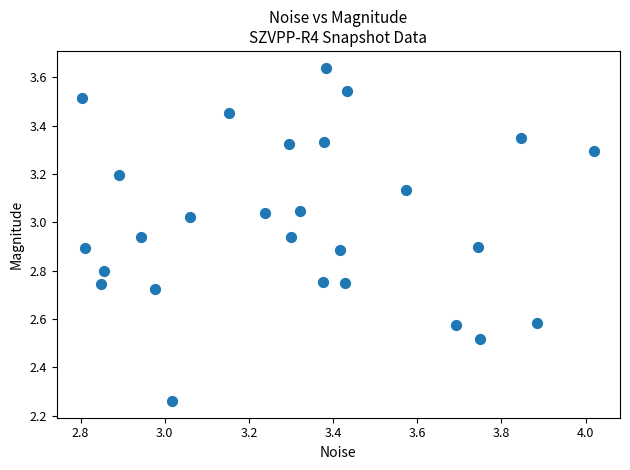

What is the range of Y values (max minus min)?

1.4